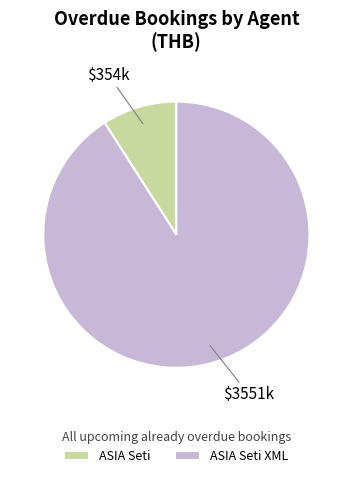

Count the number of slices in the pie.

2